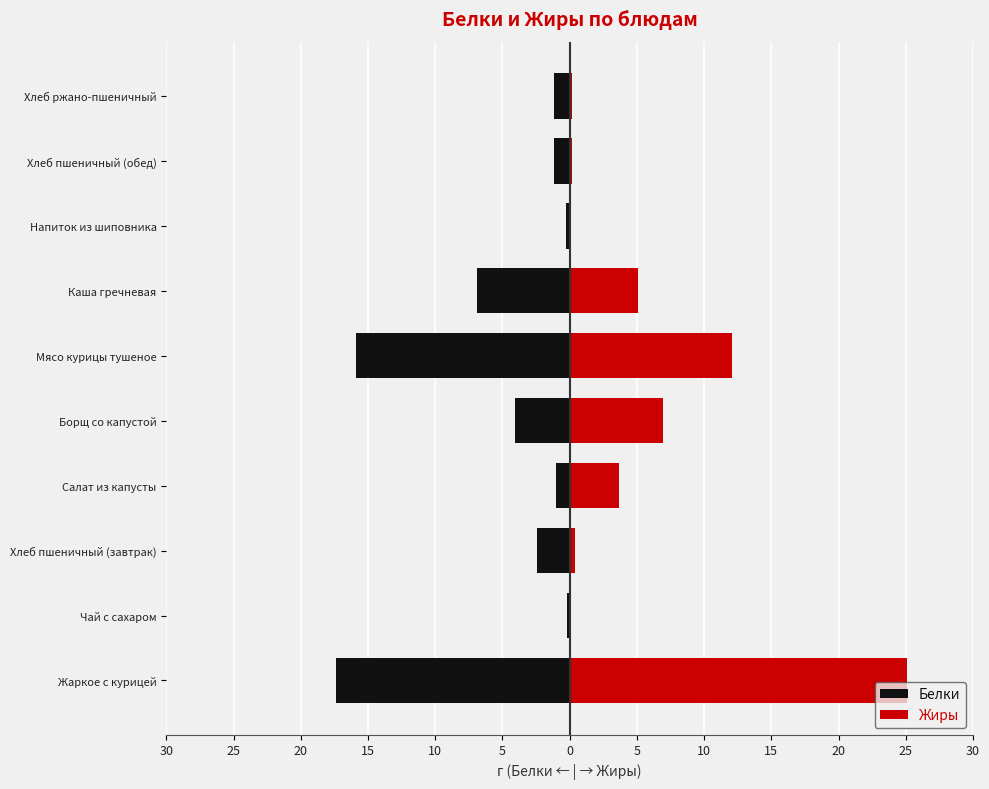

What is the difference between the highest and lowest values at 5?

28.0